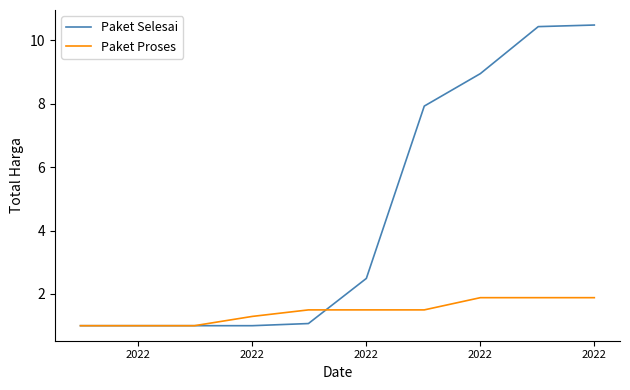

What is the smallest value displayed?

1.0